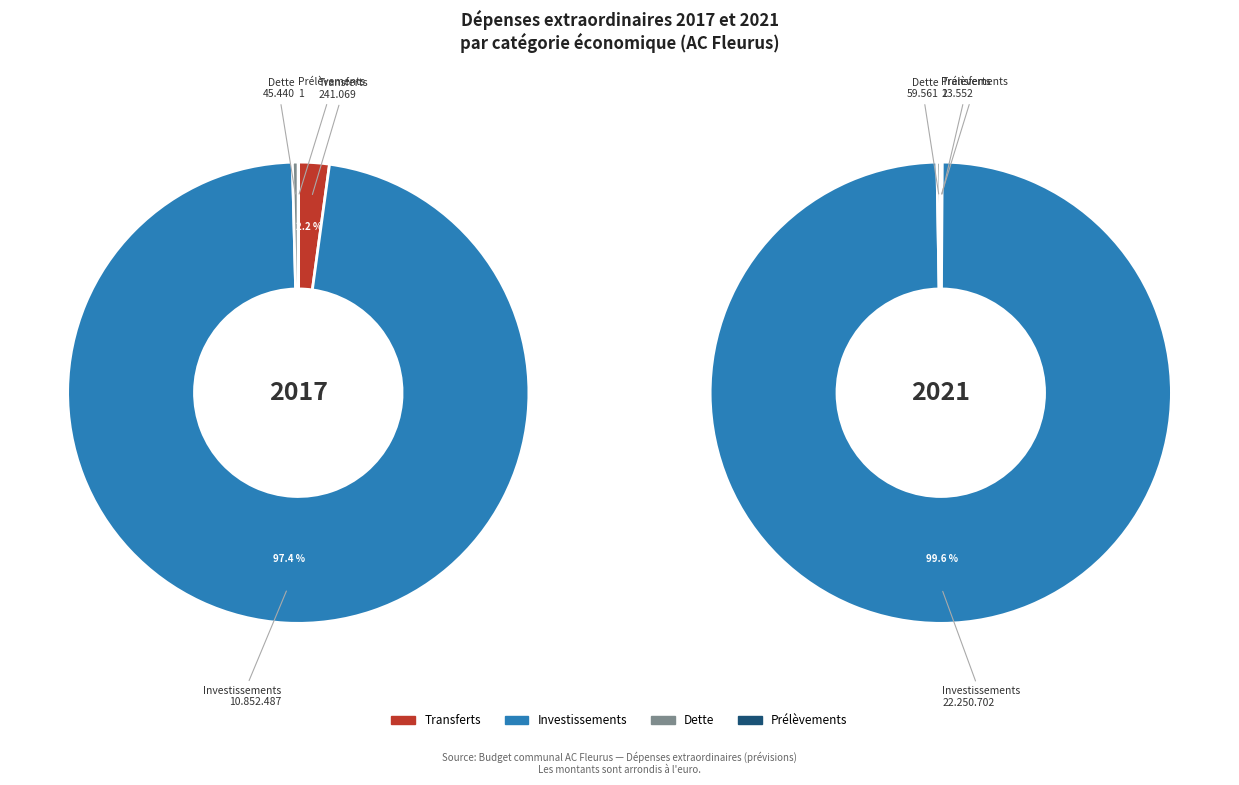

Rank the categories by 2017 value from lowest to highest.

Prélèvements, Dette, Transferts, Investissements